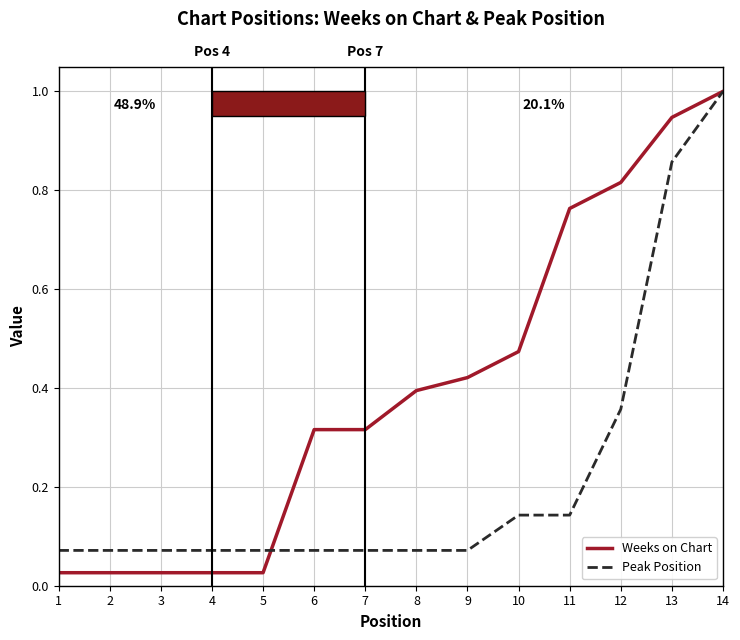

Which category has the highest value across all series?

14